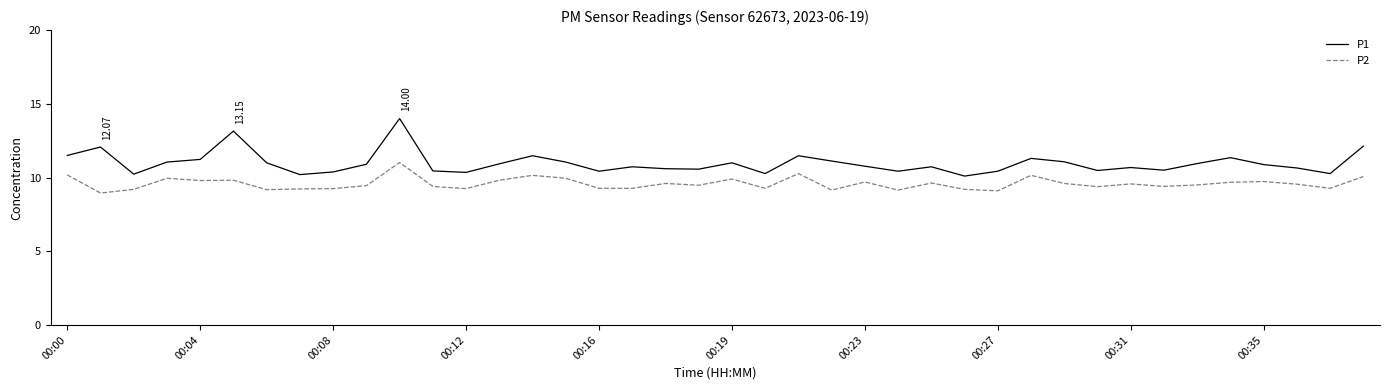

List the series in order of their peak value, lowest first.

P2, P1